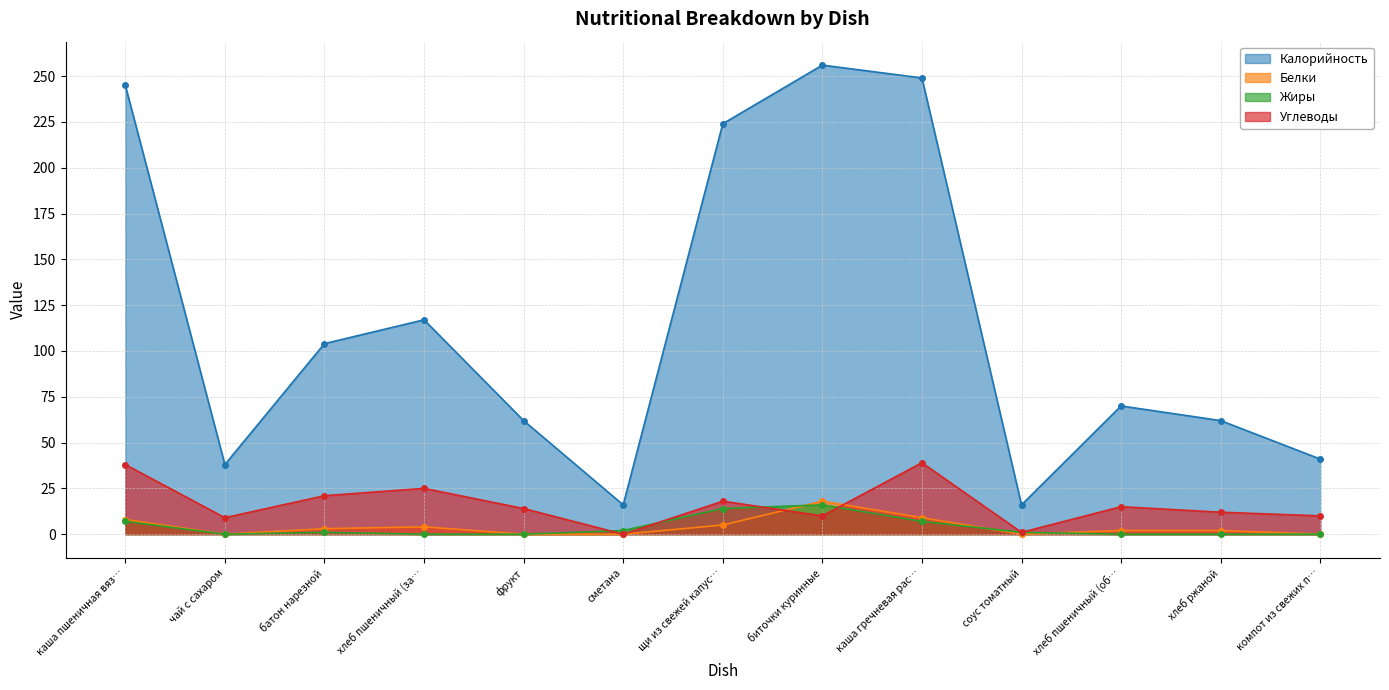

At which label is Калорийность closest to 136?

хлеб пшеничный (за…